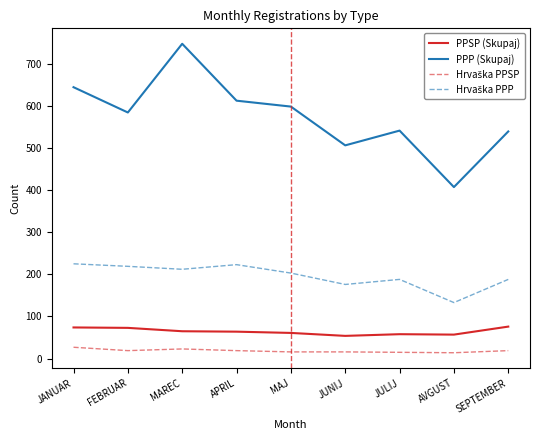

Which series changed the most between FEBRUAR and AVGUST?

PPP (Skupaj)